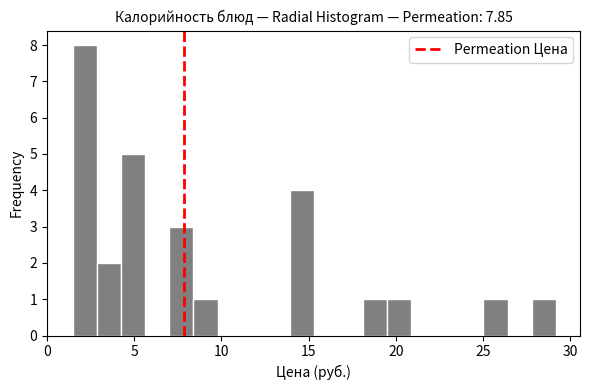

Read against the x-axis, roughly where is the centre of the tallest bar?

2.0